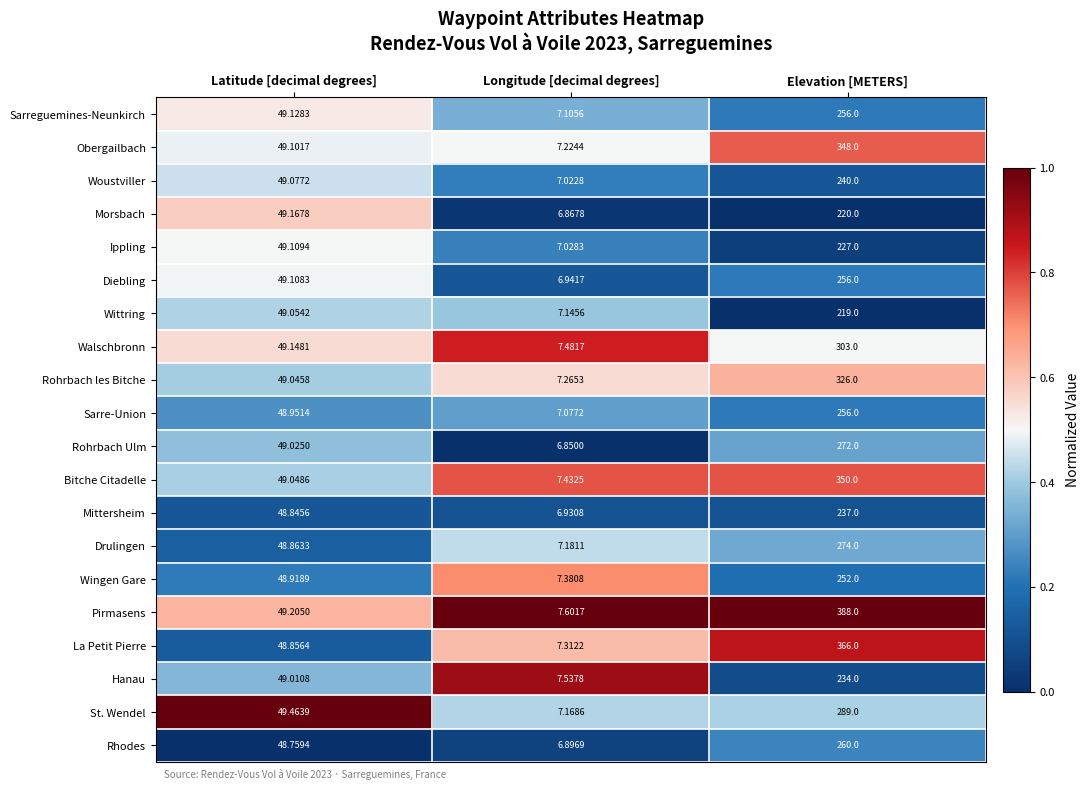

At Longitude [decimal degrees], list the series in order from smallest to largest.

Rohrbach Ulm, Morsbach, Rhodes, Mittersheim, Diebling, Woustviller, Ippling, Sarre-Union, Sarreguemines-Neunkirch, Wittring, St. Wendel, Drulingen, Obergailbach, Rohrbach les Bitche, La Petit Pierre, Wingen Gare, Bitche Citadelle, Walschbronn, Hanau, Pirmasens